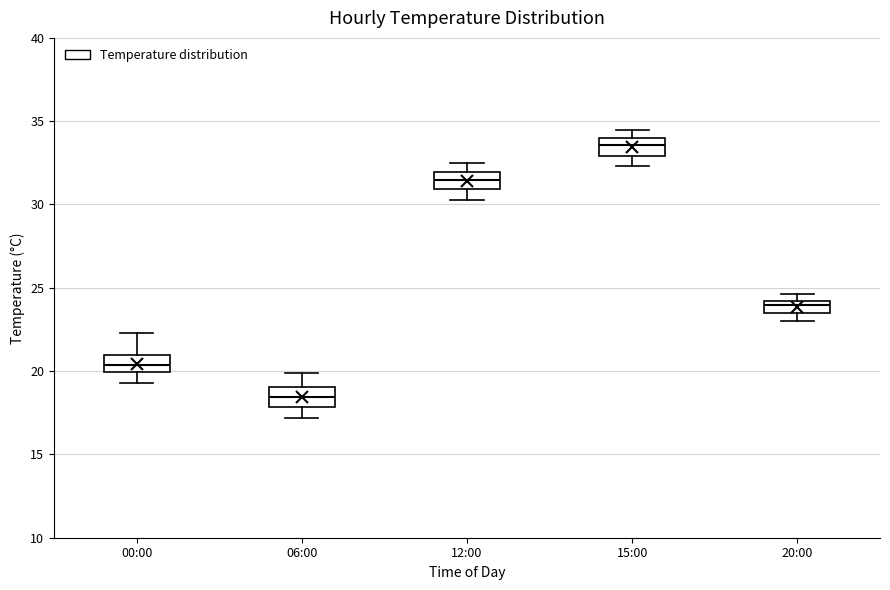

Which box's median line is the highest?

15:00